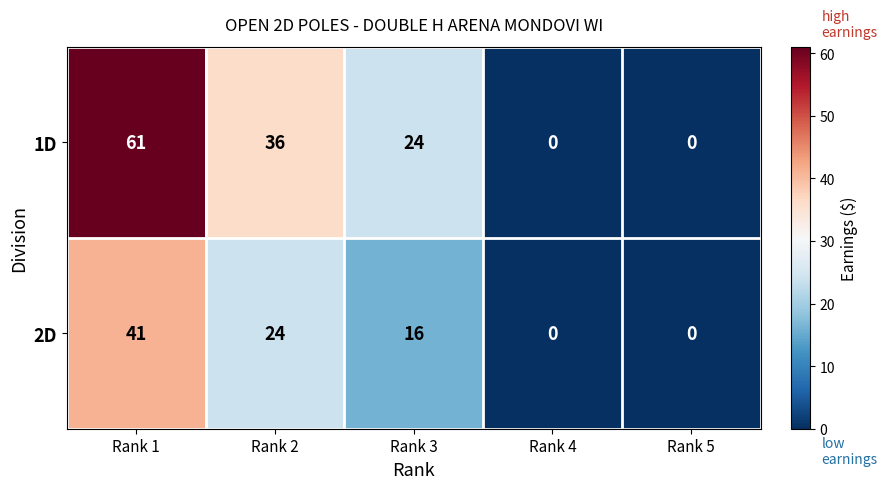

Which series has the largest range (max minus min)?

1D